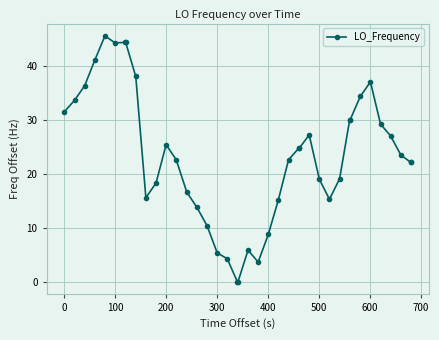

True or false: the data has more than 0 interior local peaks.

True